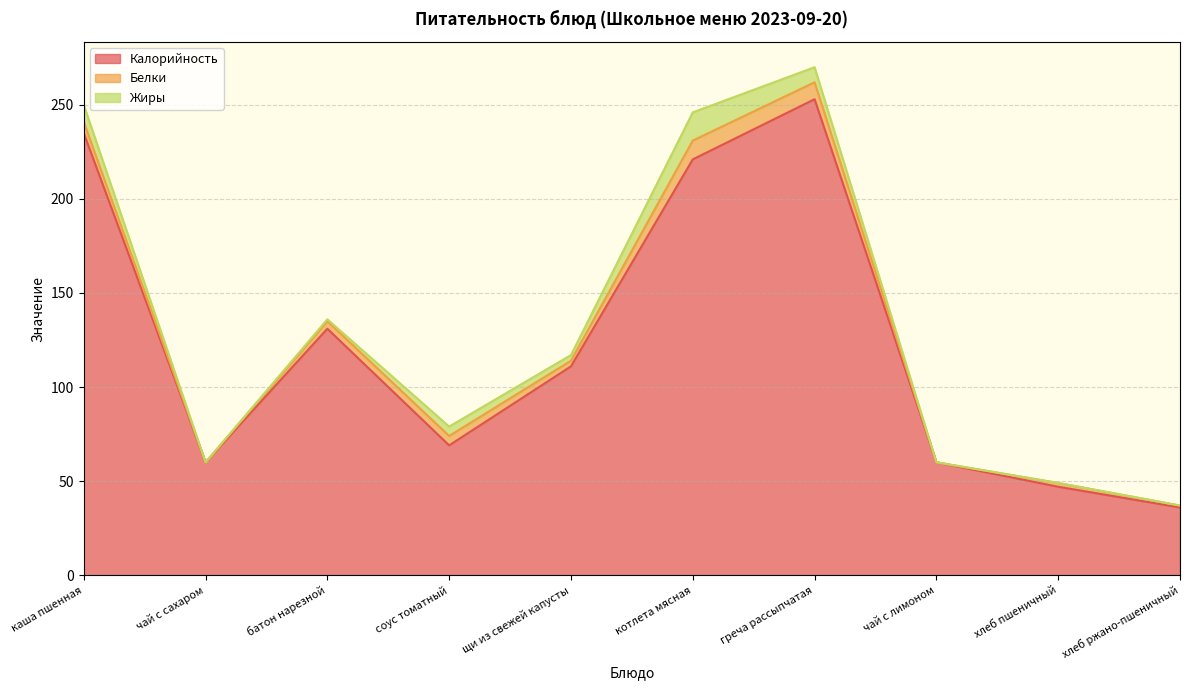

Reading left to right, list all the values displayed in this chart.

Калорийность: 235	60	131	69	111	221	253	60	47	36
Белки: 6	0	4	5	3	10	9	0	2	1
Жиры: 9	0	1	5	3	15	8	0	0	0